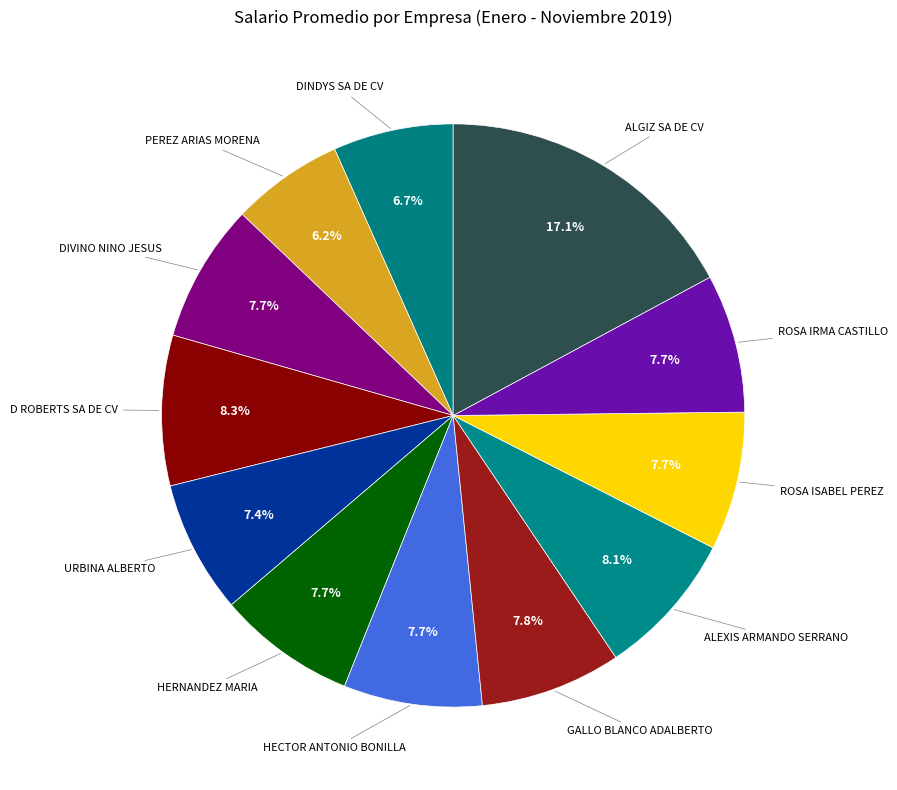

How many slices are in this pie chart?

12